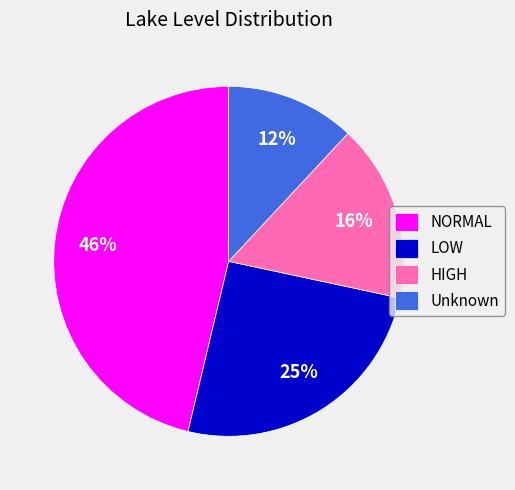

Does NORMAL represent more than half of the total?

No